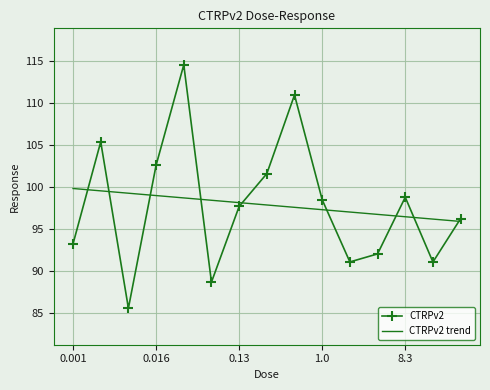

What is the difference between the maximum and minimum values in the CTRPv2 series?

29.1